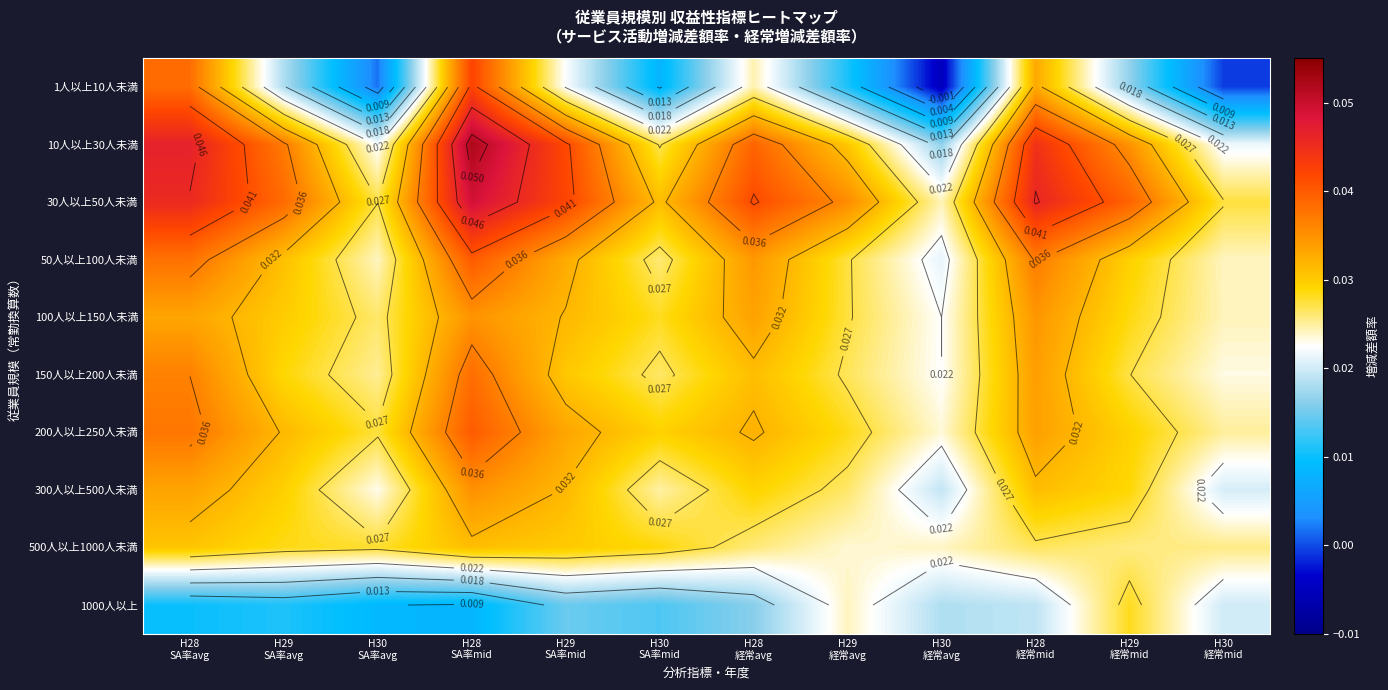

How many distinct data groups are displayed?

10